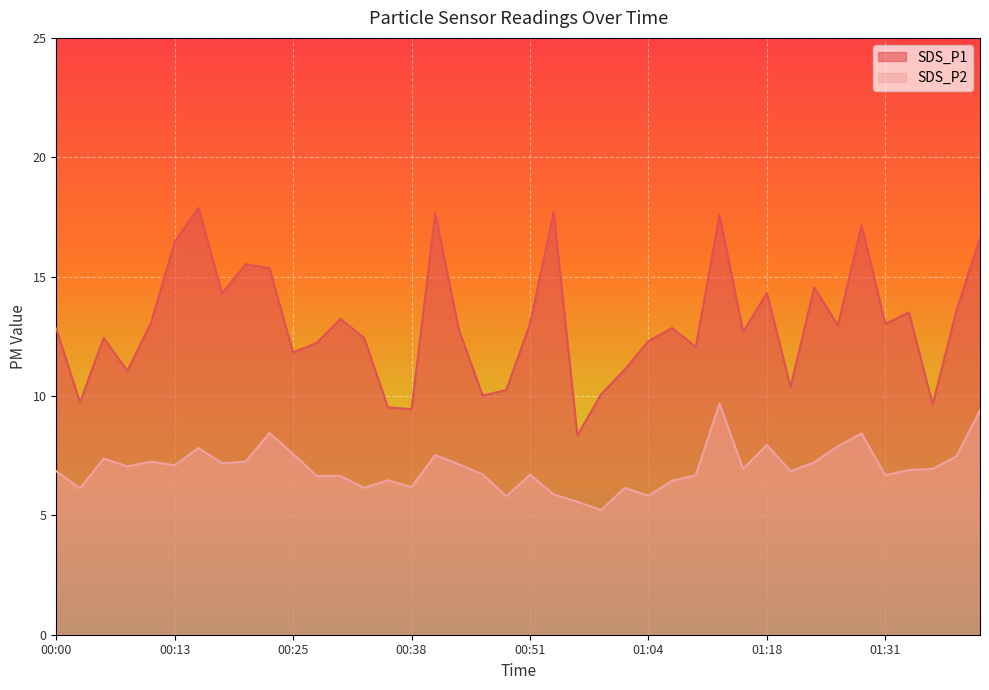

Is the value of SDS_P1 at 01:15 greater than the value of SDS_P2 at 00:18?

Yes